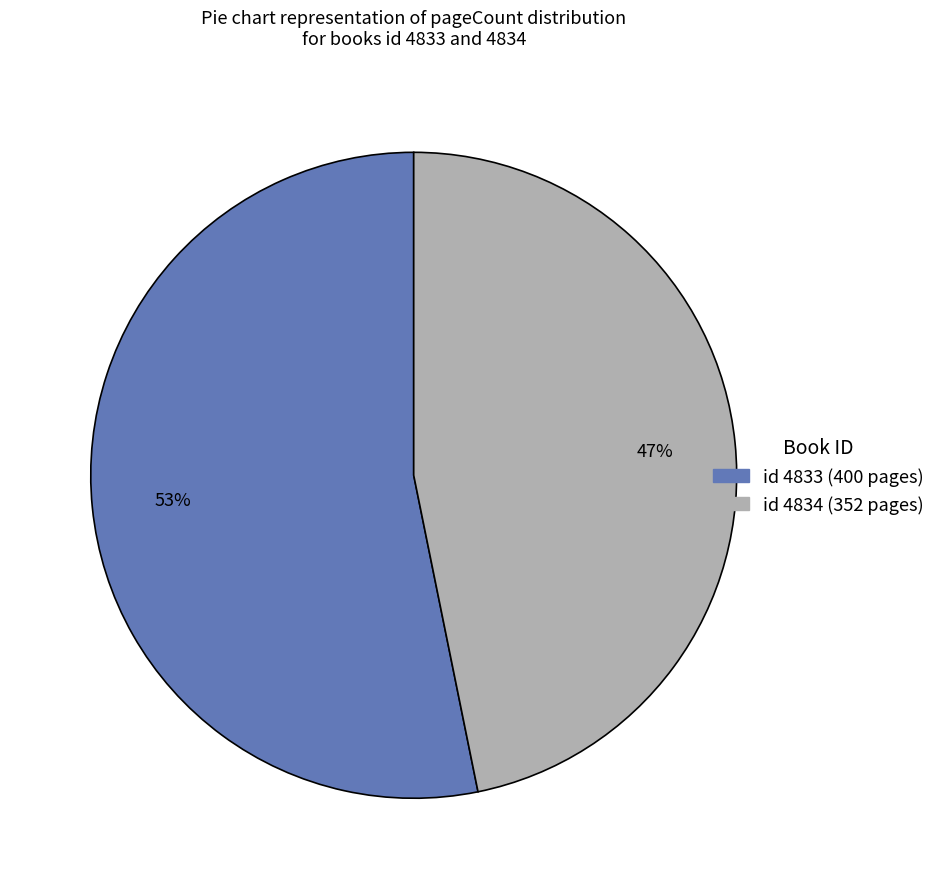

To the nearest percent, what is the average slice percentage?

50%